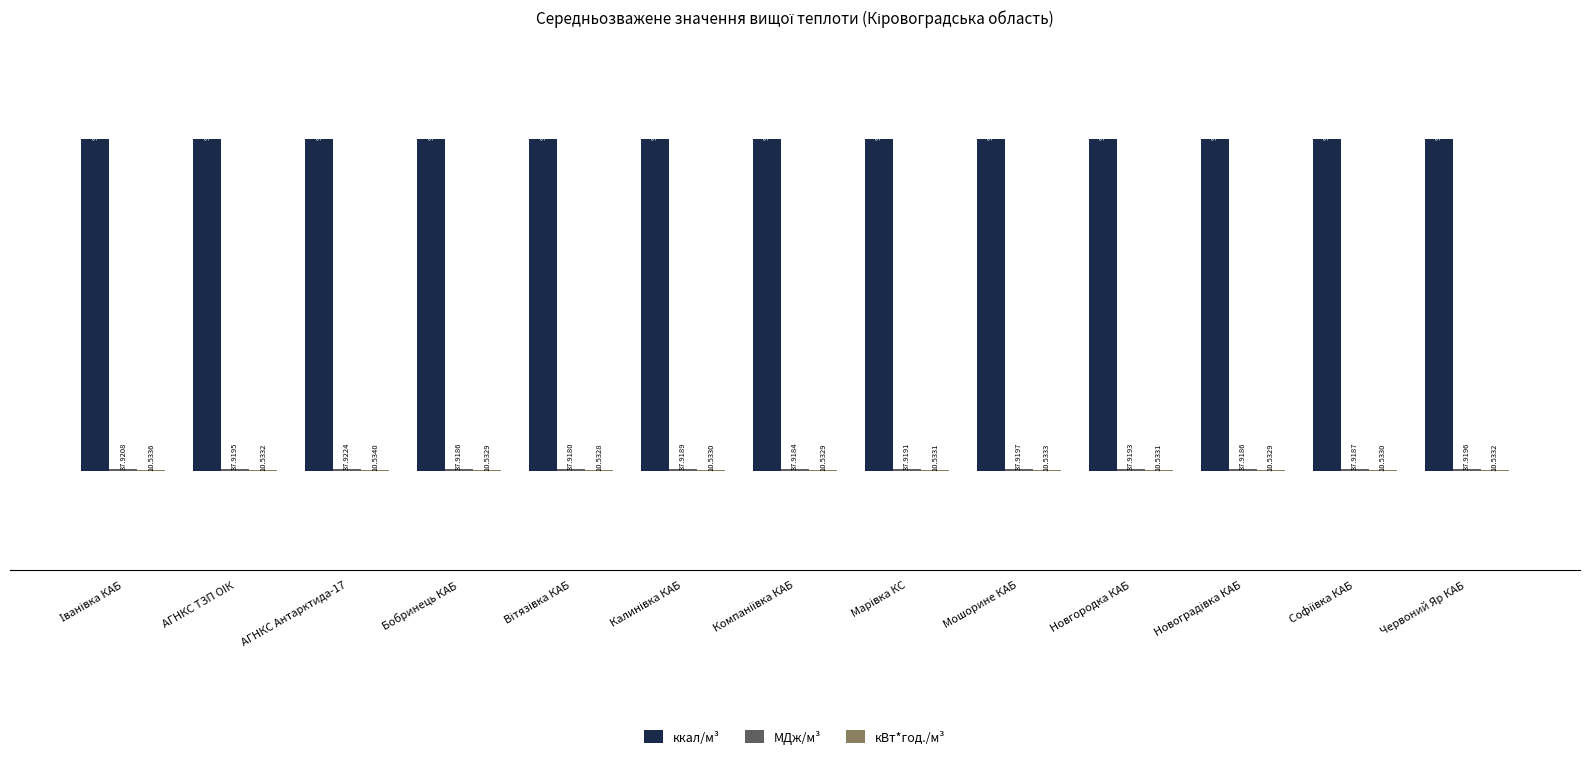

At which label is ккал/м³ closest to 9057?

Мошорине КАБ